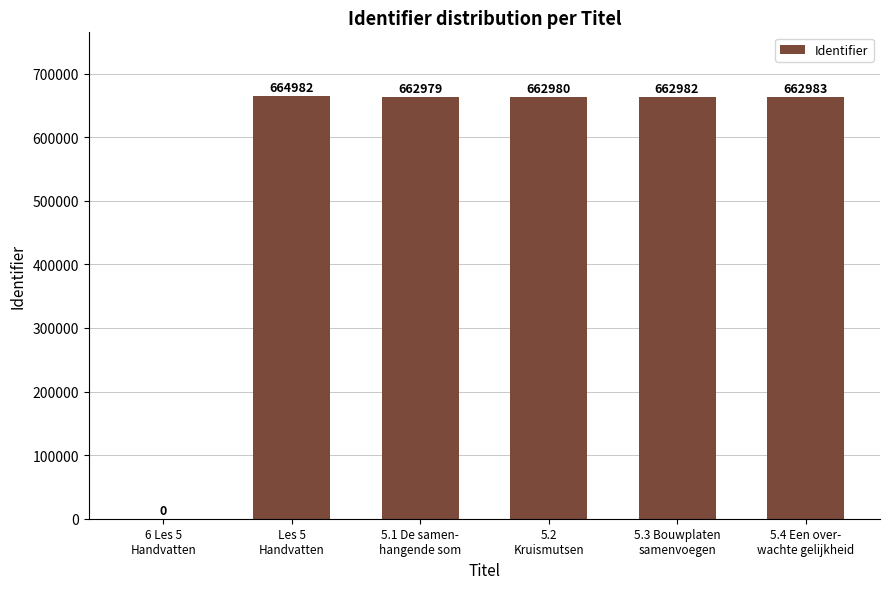

At which label is the value closest to 332491?

5.1 De samen-
hangende som